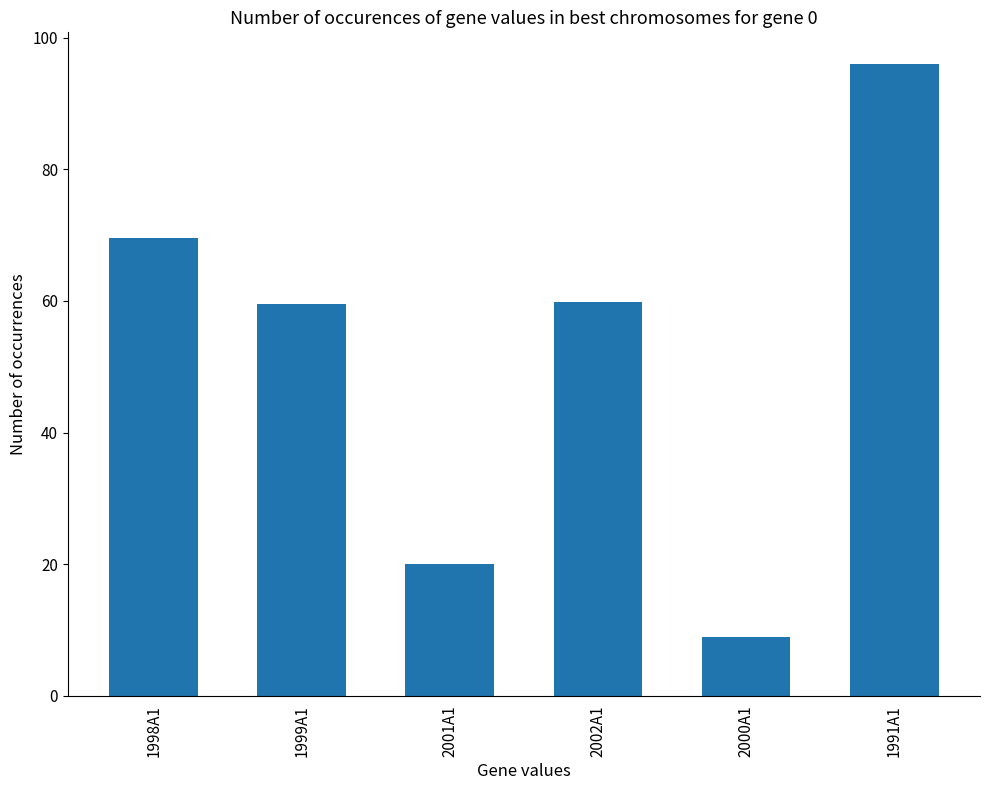

What is the difference between the maximum and second lowest values?

75.9